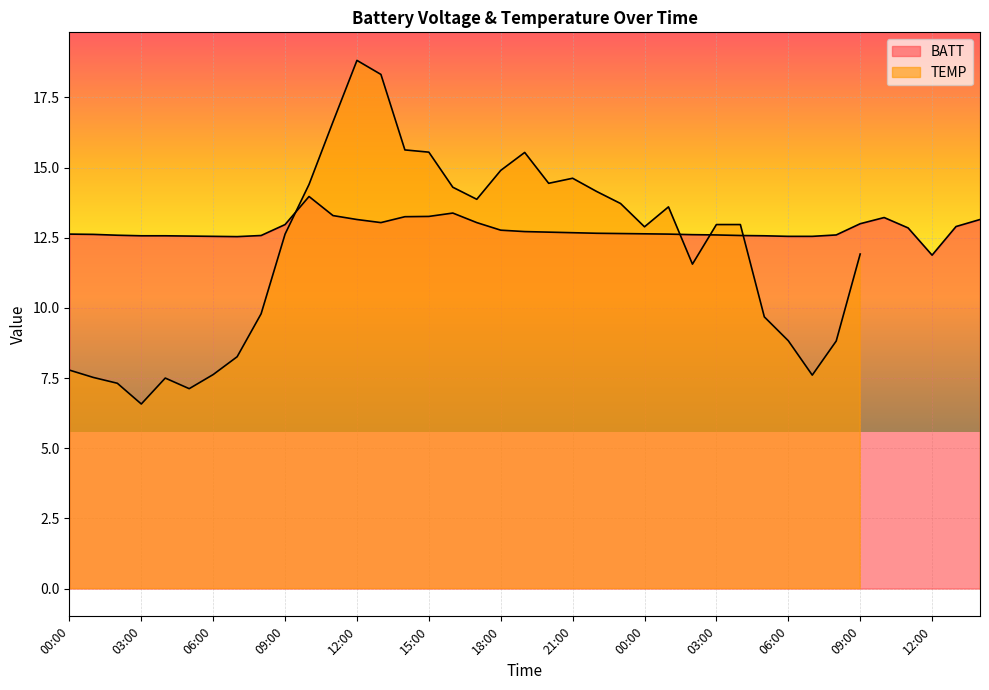

What is the difference between the maximum and minimum values?

2.1